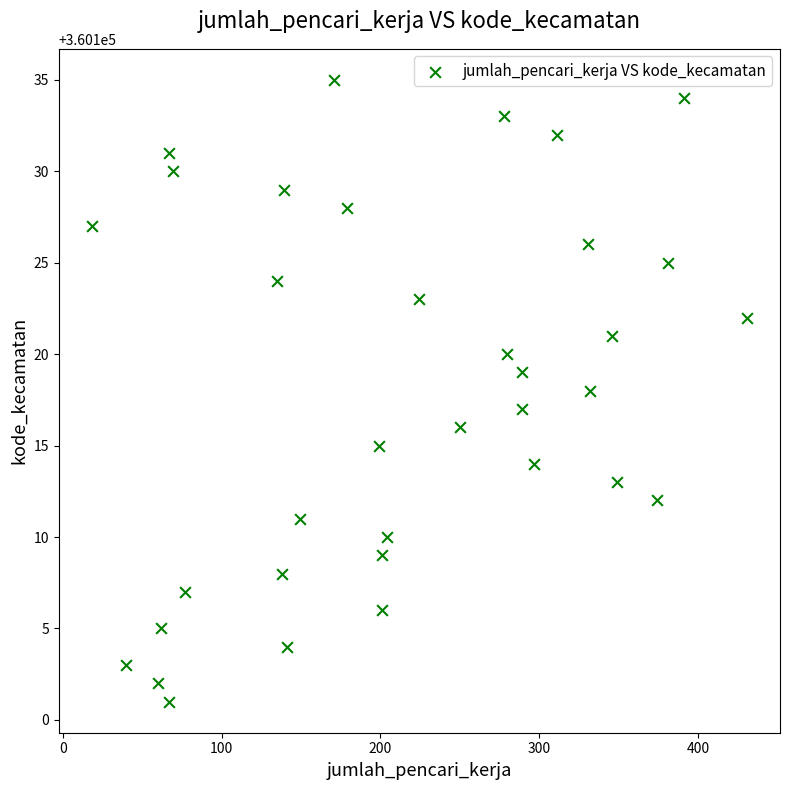

What is the range of Y values (max minus min)?

34